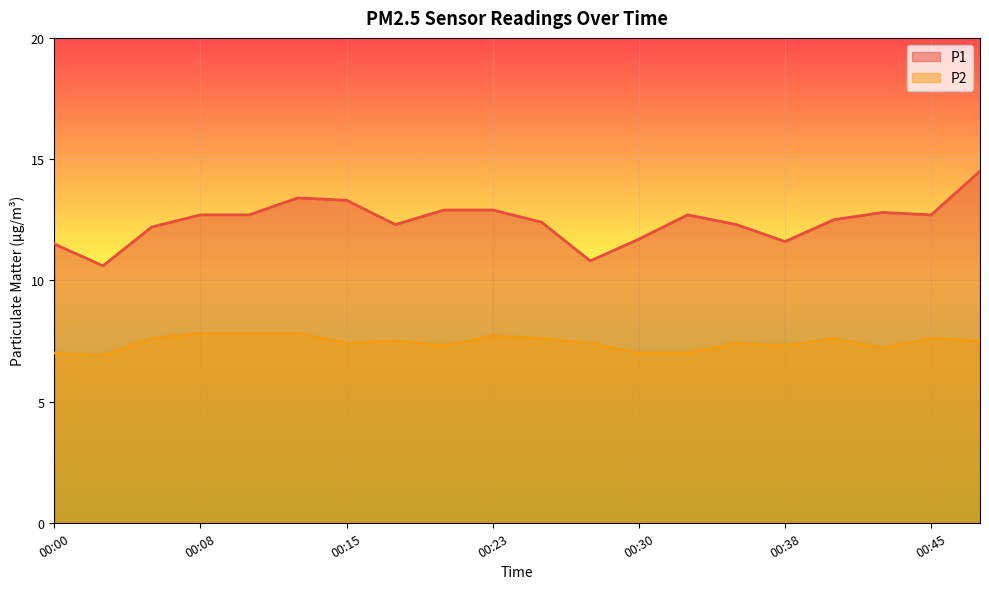

At which category does P1 reach its first local peak?

00:13